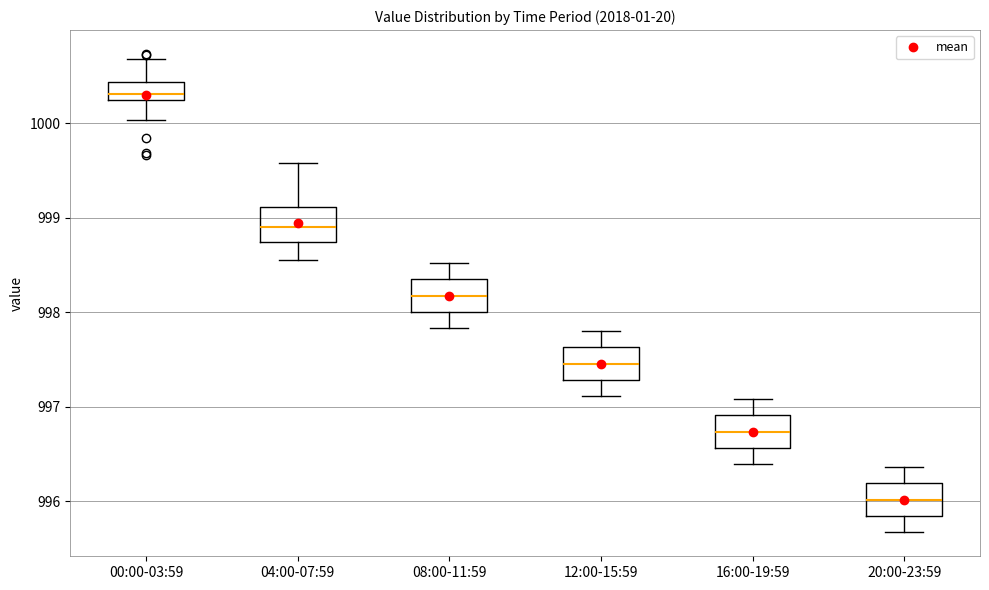

Reading left to right, transcribe this box plot: for each box, give where its median line is, the range the box spans, and where its two whiskers end, as read against the y-axis. The values are not printed on the chart, so give them approximately, as read against the axis.

00:00-03:59: median 1000.3, box 1000.2 to 1000.4, whiskers 1000.0 to 1000.7
04:00-07:59: median 998.9, box 998.7 to 999.1, whiskers 998.6 to 999.6
08:00-11:59: median 998.2, box 998.0 to 998.3, whiskers 997.8 to 998.5
12:00-15:59: median 997.5, box 997.3 to 997.6, whiskers 997.1 to 997.8
16:00-19:59: median 996.7, box 996.6 to 996.9, whiskers 996.4 to 997.1
20:00-23:59: median 996.0, box 995.8 to 996.2, whiskers 995.7 to 996.4